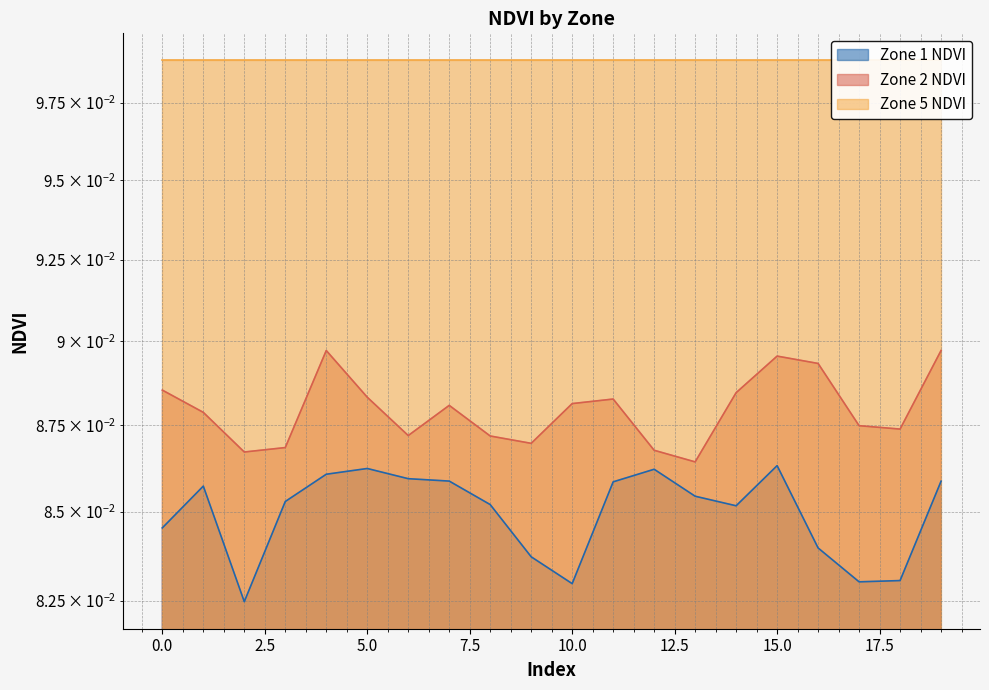

True or false: Zone 2 NDVI and Zone 1 NDVI intersect in this chart.

False